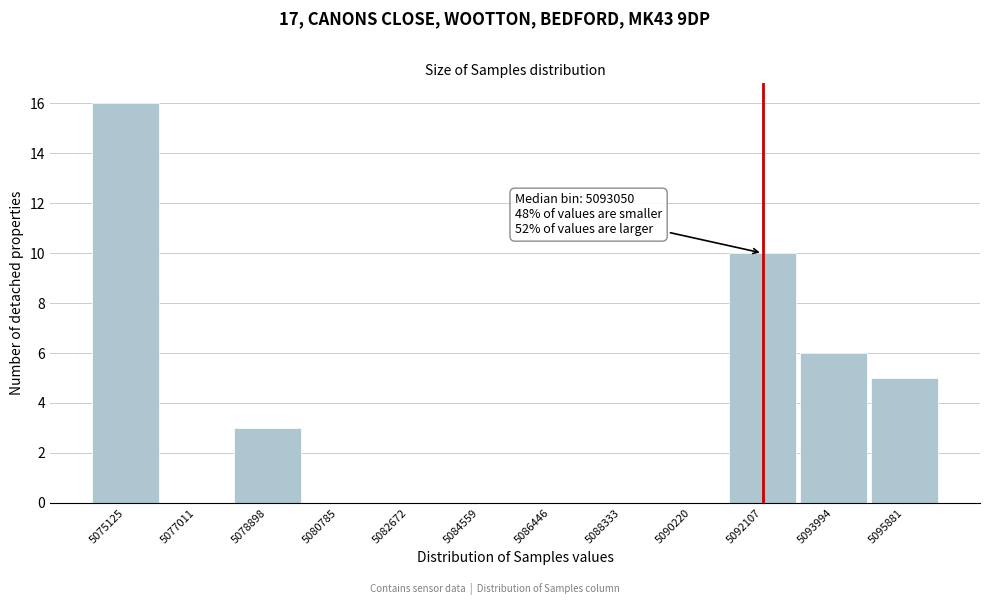

Reading left to right, list all the values displayed in this chart.

5075125=16	5077011=0	5078898=3	5080785=0	5082672=0	5084559=0	5086446=0	5088333=0	5090220=0	5092107=10	5093994=6	5095881=5